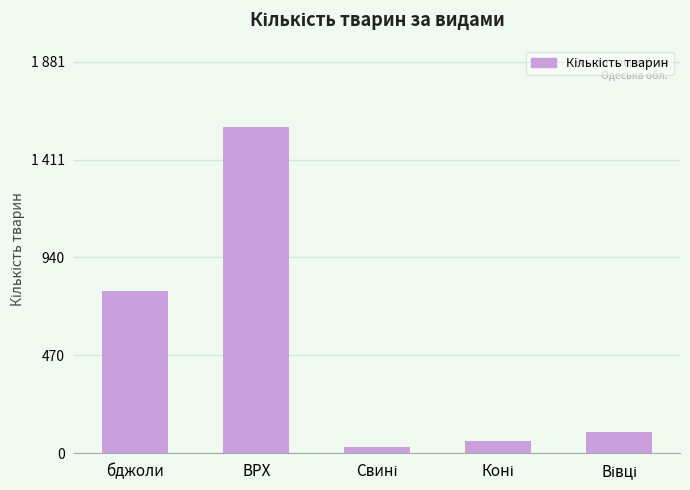

Are the bars grouped side by side (vs. stacked)?

No